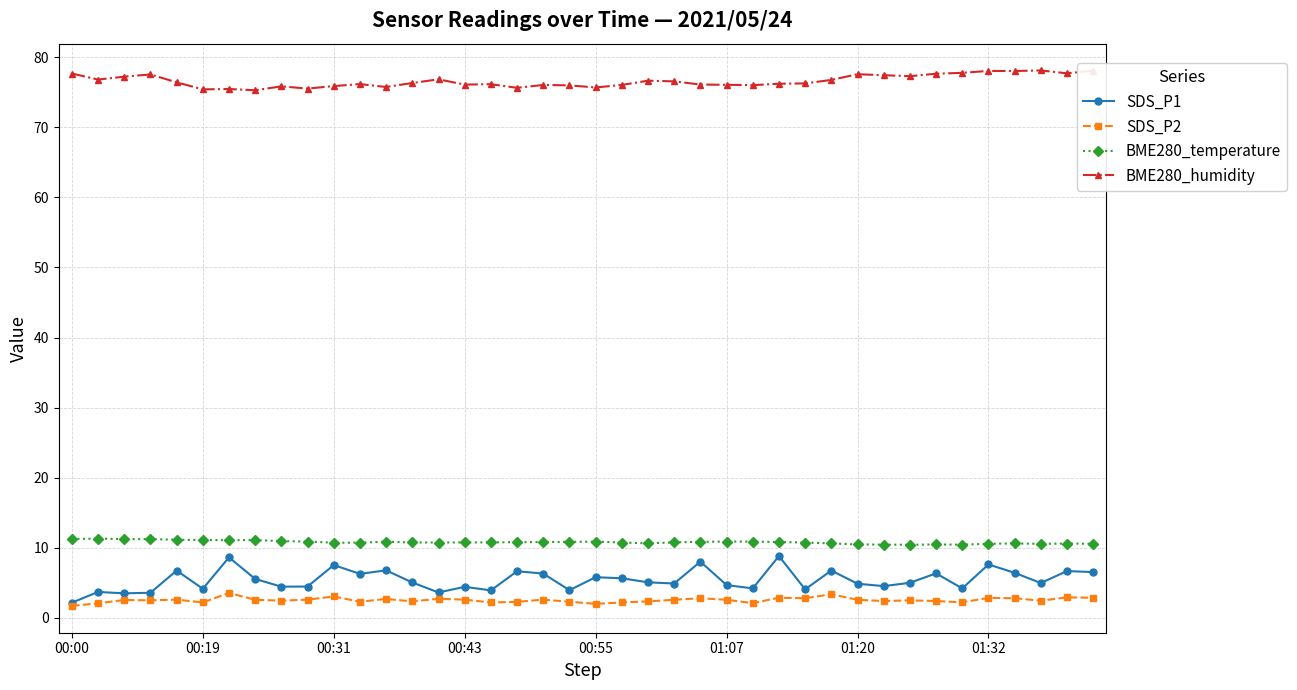

True or false: BME280_temperature has more than 0 interior local peaks.

True